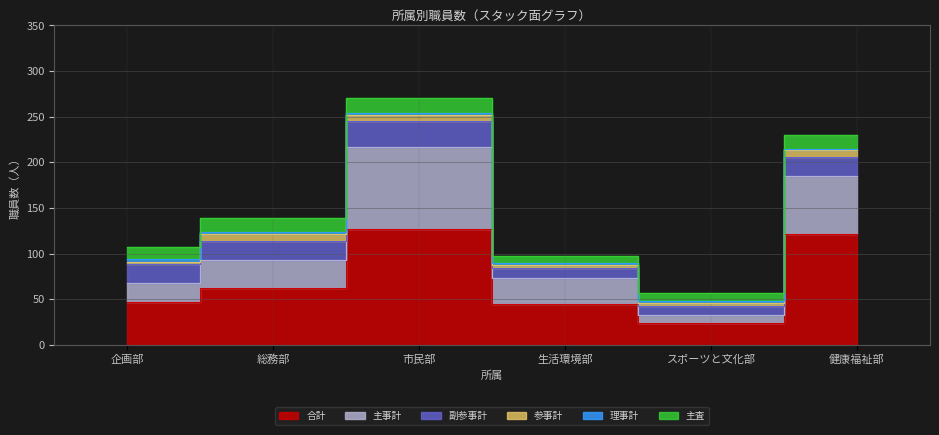

At which label does 主査 reach its peak?

市民部